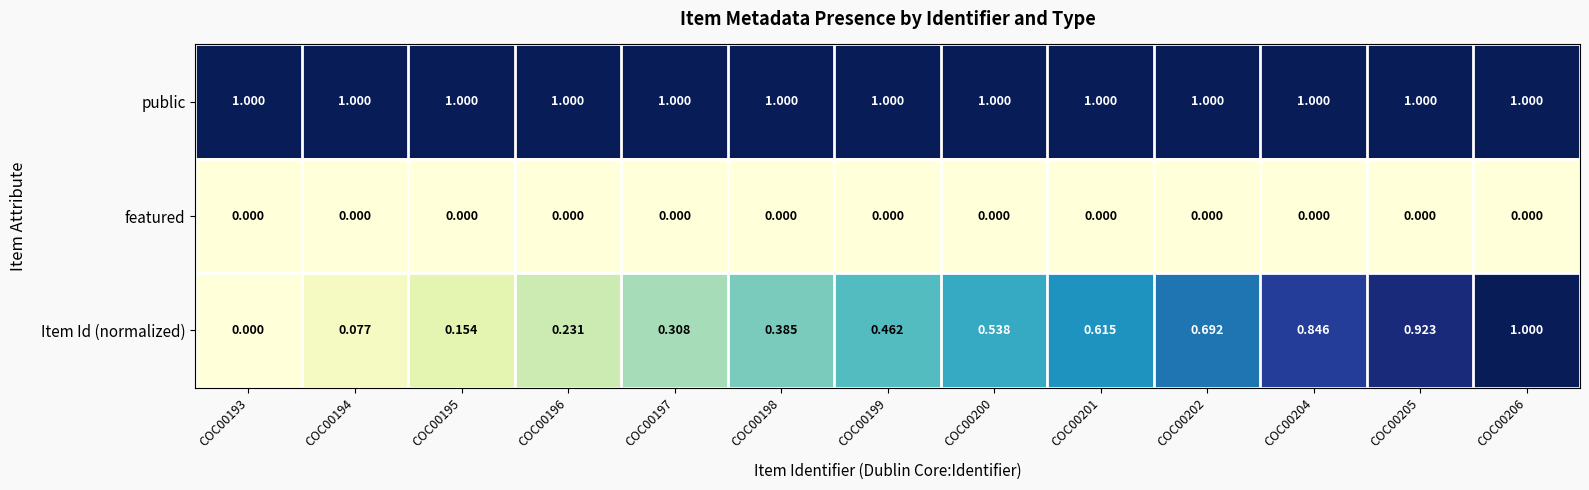

What is the total value across all series at COC00194?

1.1